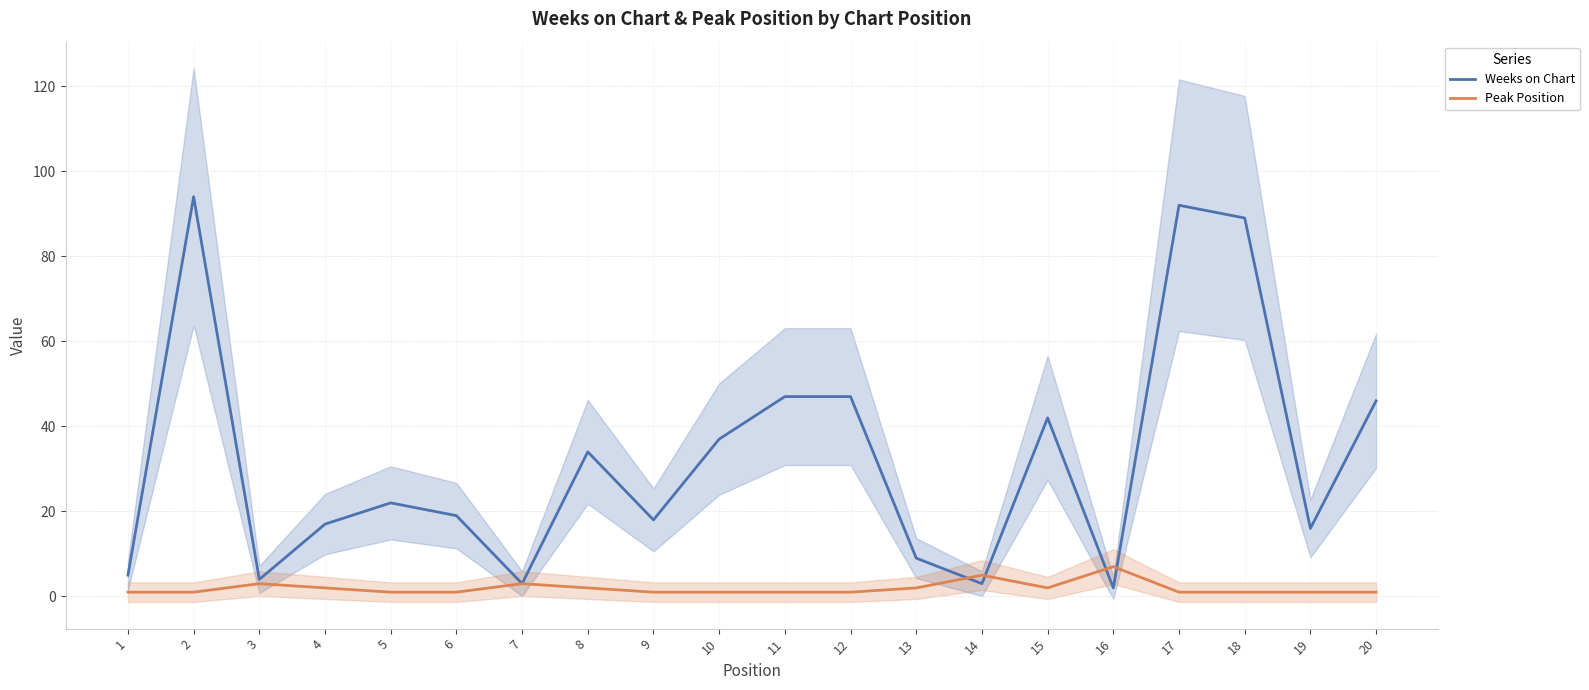

What is the value of the Weeks on Chart point at the 18th from the left?

89